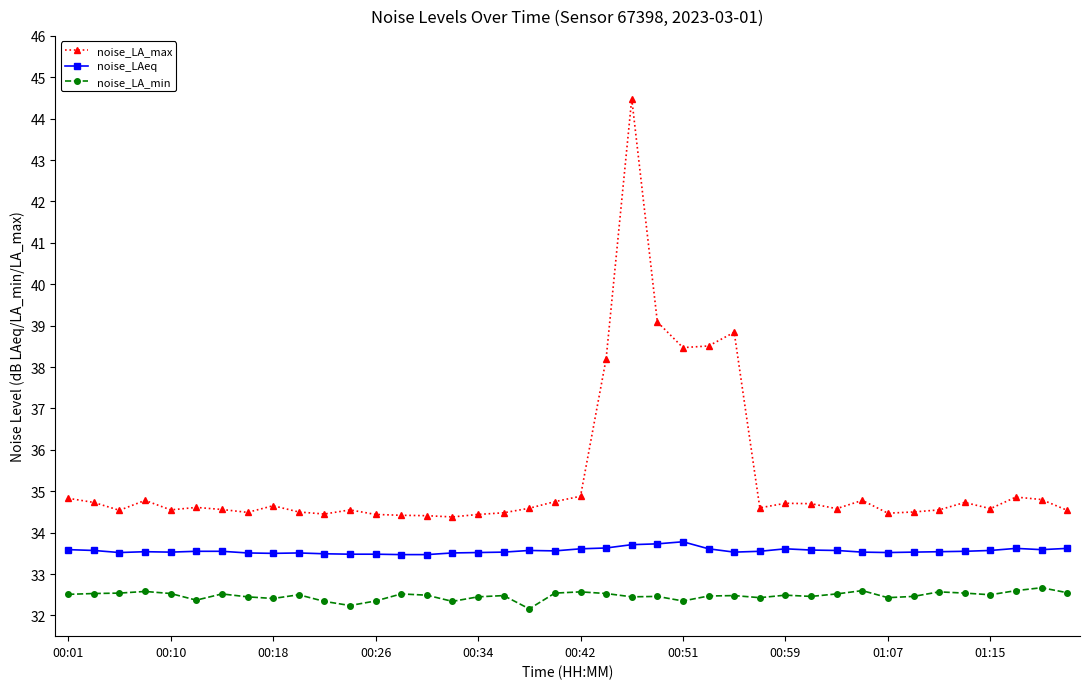

Rank the series by their average value, from highest to lowest.

noise_LA_max, noise_LAeq, noise_LA_min